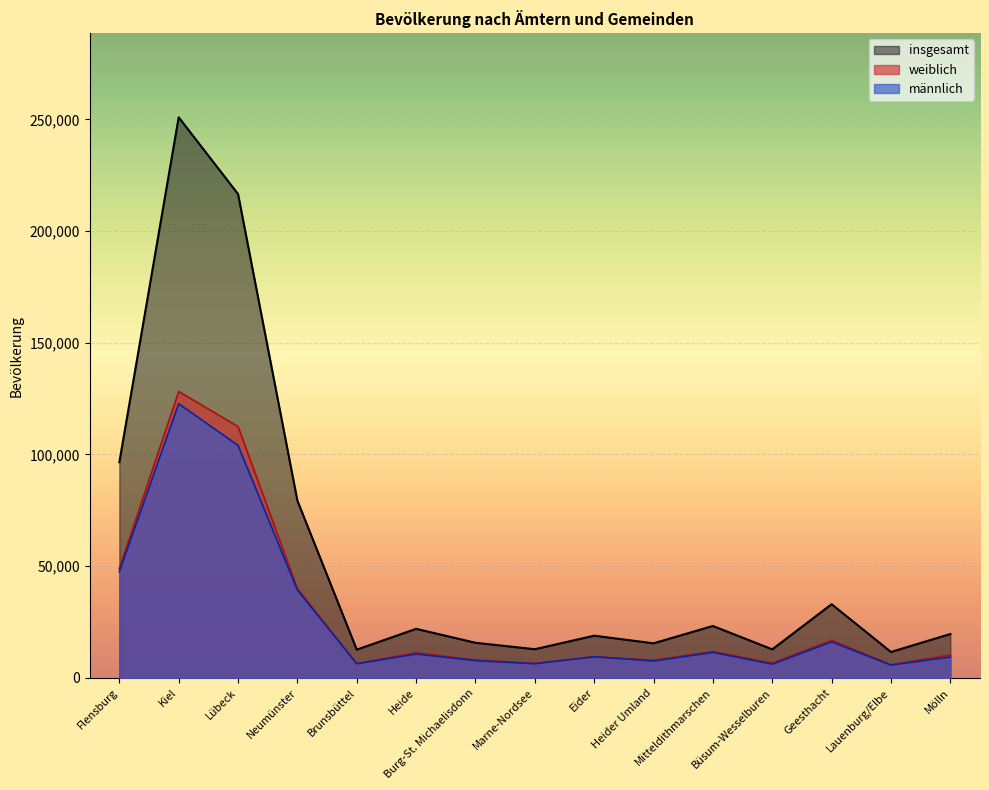

How many data points in männlich are above 9520?

7